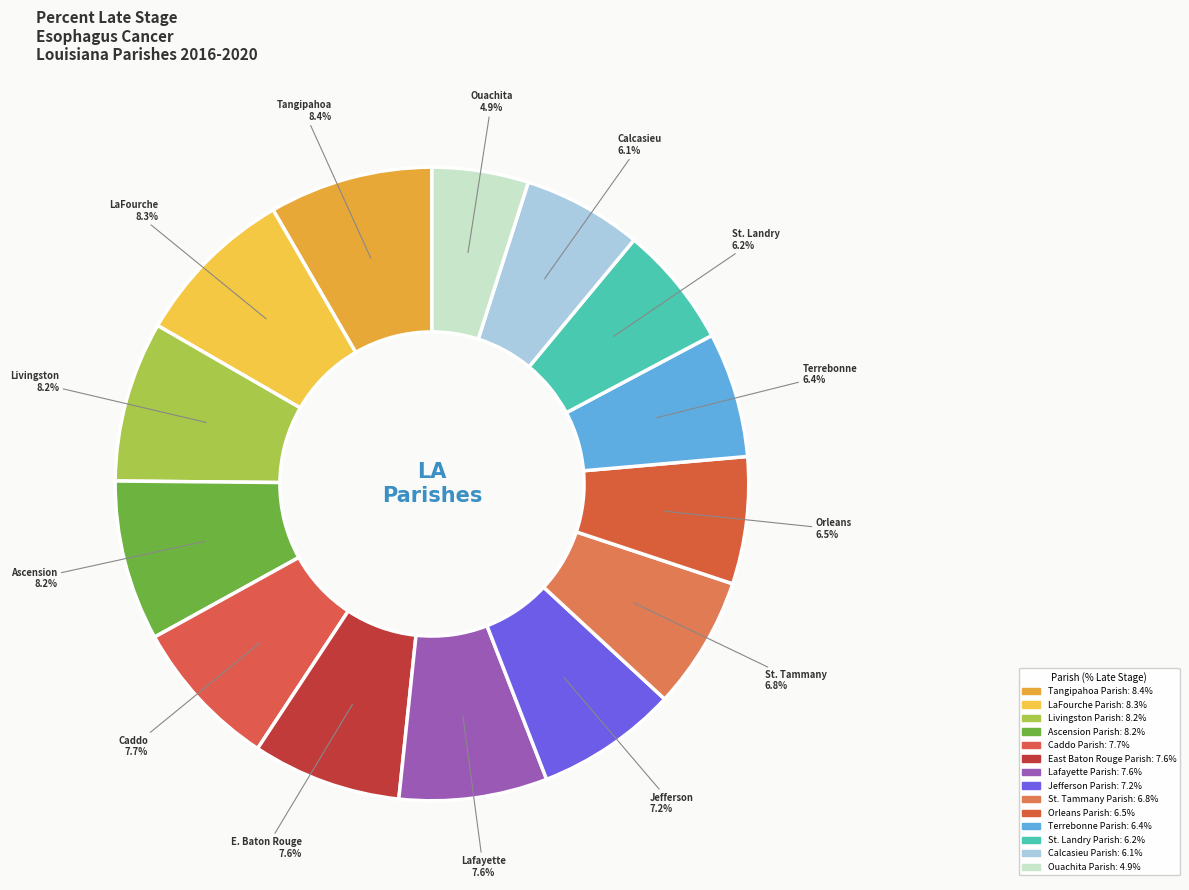

What percentage is the Ascension Parish slice, to the nearest percent?

8%